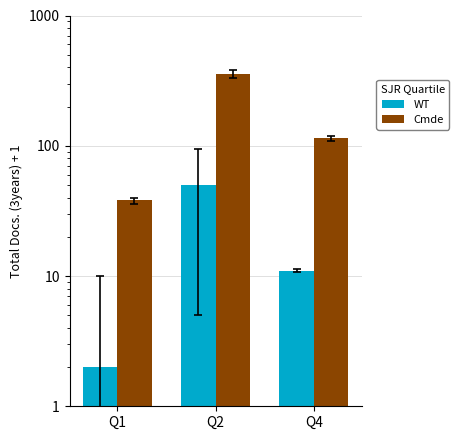

The WT series shows 11 at Q4. True or false?

True